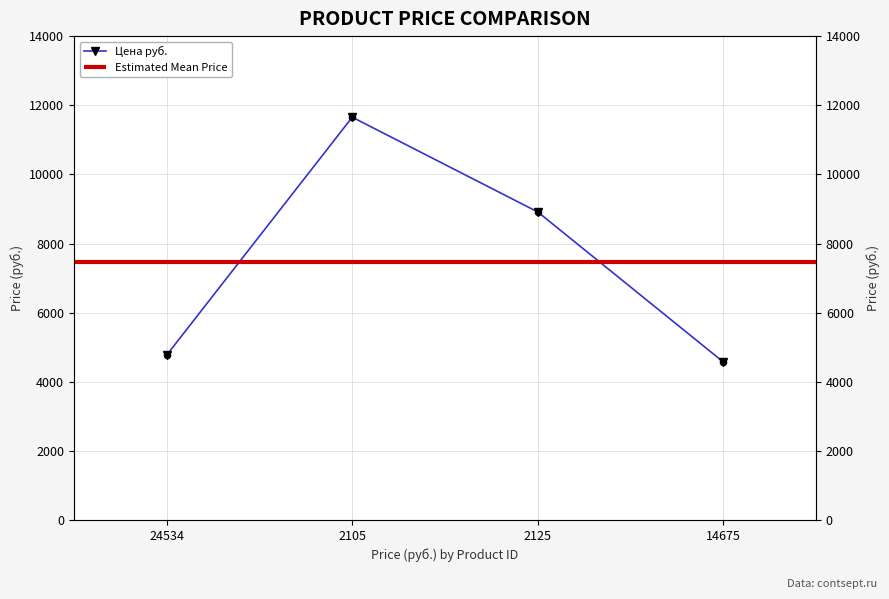

What is the ratio of the value at 2125 to the value at 2105?

0.8